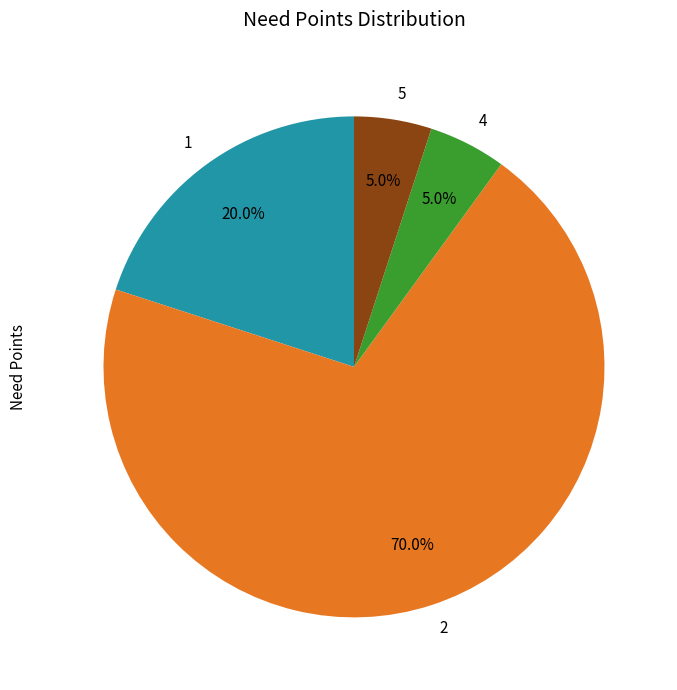

Count the number of slices in the pie.

4